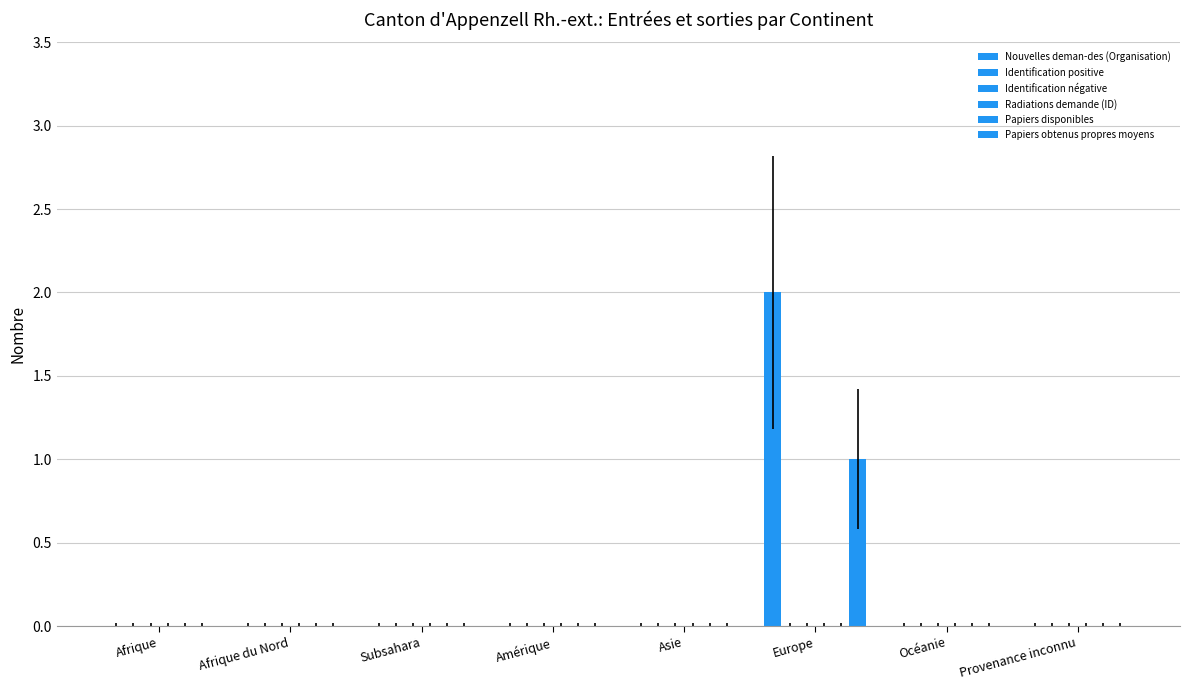

Reading left to right, extract all data points from this chart.

Nouvelles deman-des (Organisation): Afrique=0	Afrique du Nord=0	Subsahara=0	Amérique=0	Asie=0	Europe=2	Océanie=0	Provenance inconnu=0
Identification positive: Afrique=0	Afrique du Nord=0	Subsahara=0	Amérique=0	Asie=0	Europe=0	Océanie=0	Provenance inconnu=0
Identification négative: Afrique=0	Afrique du Nord=0	Subsahara=0	Amérique=0	Asie=0	Europe=0	Océanie=0	Provenance inconnu=0
Radiations demande (ID): Afrique=0	Afrique du Nord=0	Subsahara=0	Amérique=0	Asie=0	Europe=0	Océanie=0	Provenance inconnu=0
Papiers disponibles: Afrique=0	Afrique du Nord=0	Subsahara=0	Amérique=0	Asie=0	Europe=0	Océanie=0	Provenance inconnu=0
Papiers obtenus propres moyens: Afrique=0	Afrique du Nord=0	Subsahara=0	Amérique=0	Asie=0	Europe=1	Océanie=0	Provenance inconnu=0